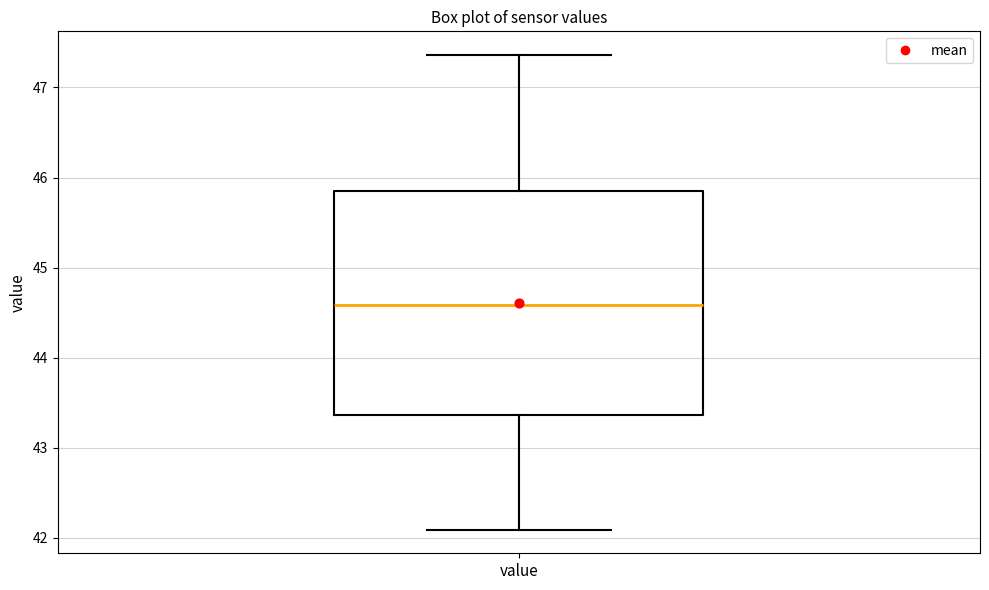

Where is the lower edge of the box for value on the y-axis? The values are not printed on the chart, so give them approximately, as read against the axis.

43.4